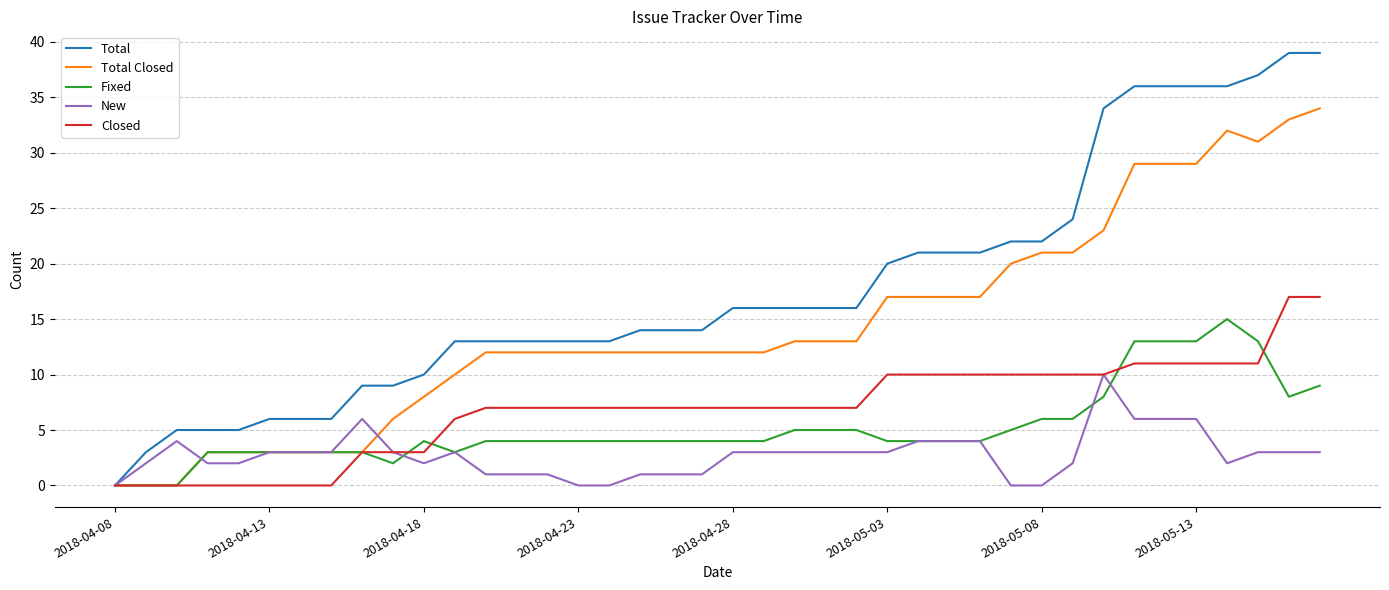

Which series has the largest total across all categories?

Total